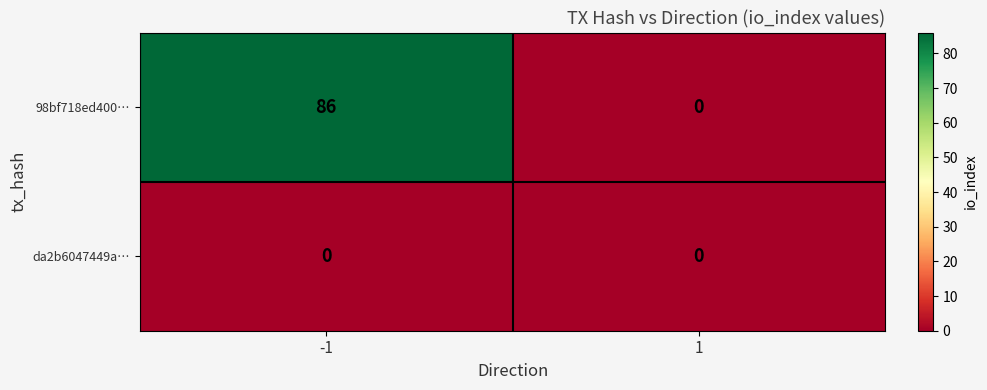

Reading left to right, what are all the values shown in this chart?

98bf718ed400…: -1=86	1=0
da2b6047449a…: -1=0	1=0